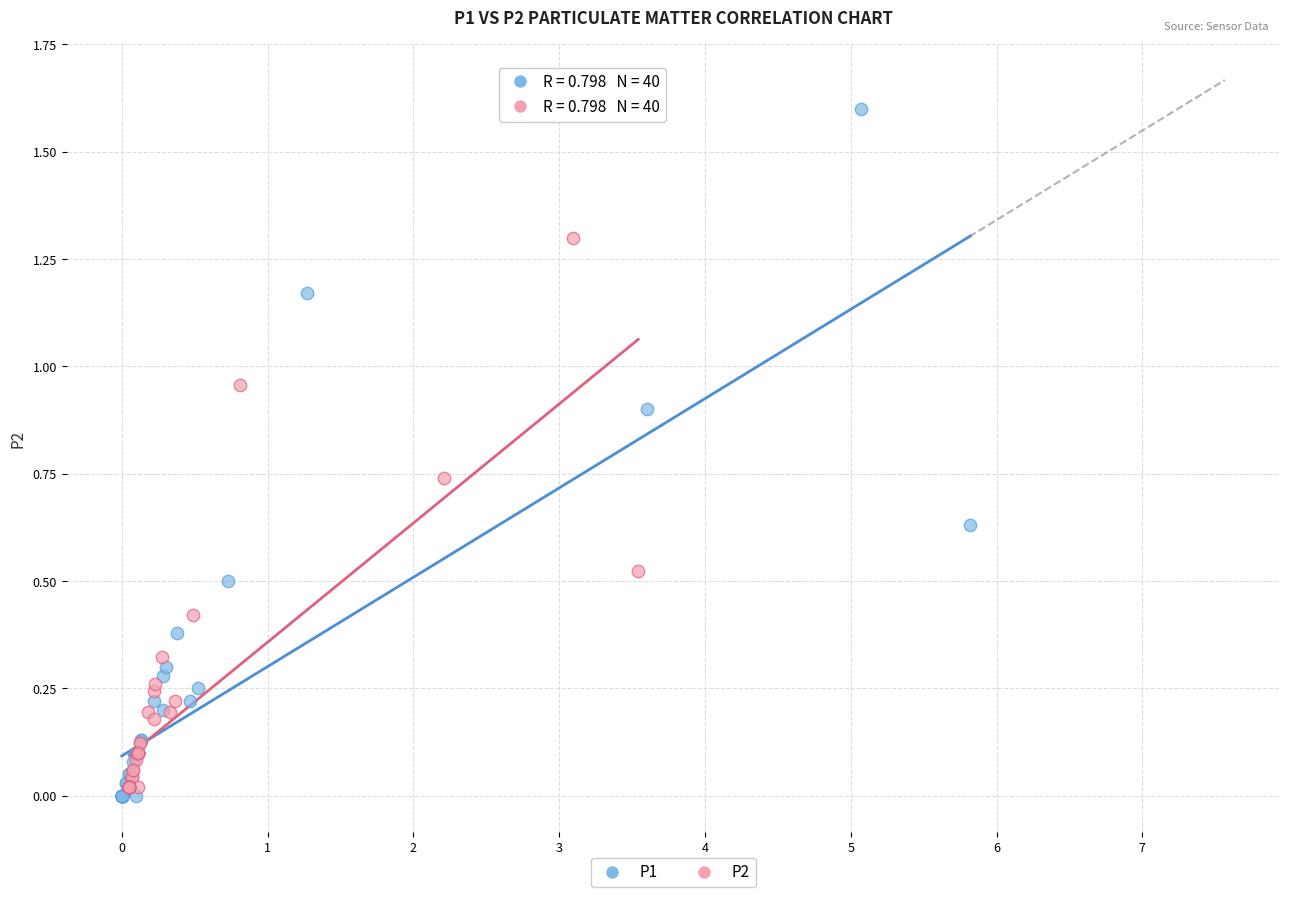

Which series has the largest Y range (max minus min)?

P1